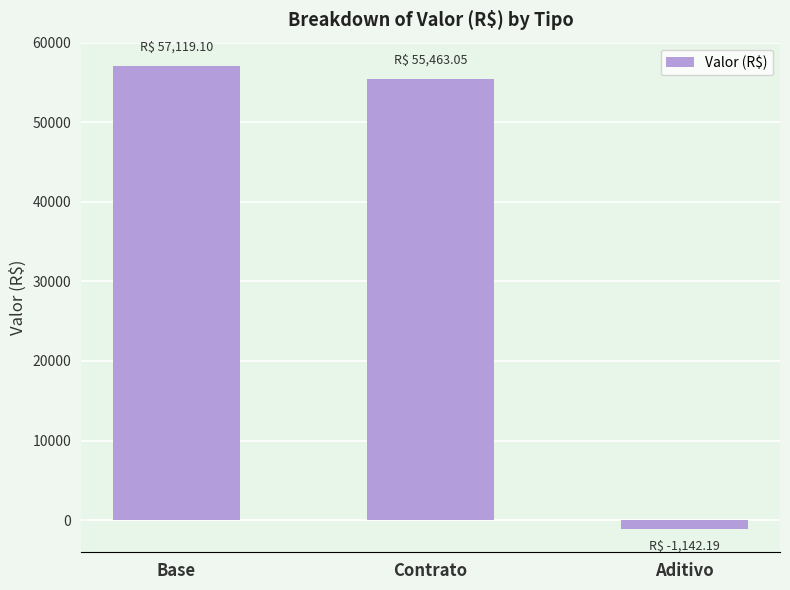

What is the ratio of the value at Contrato to the value at Base?

1.0